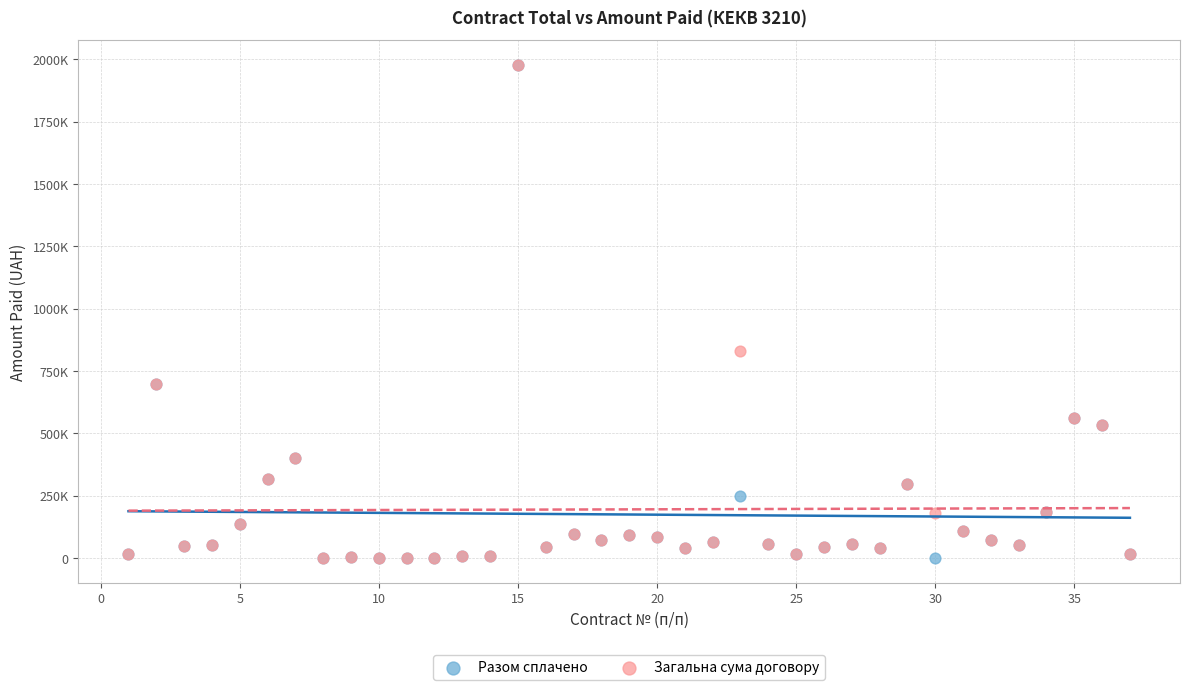

What are all the series names shown in the legend?

Разом сплачено, Загальна сума договору